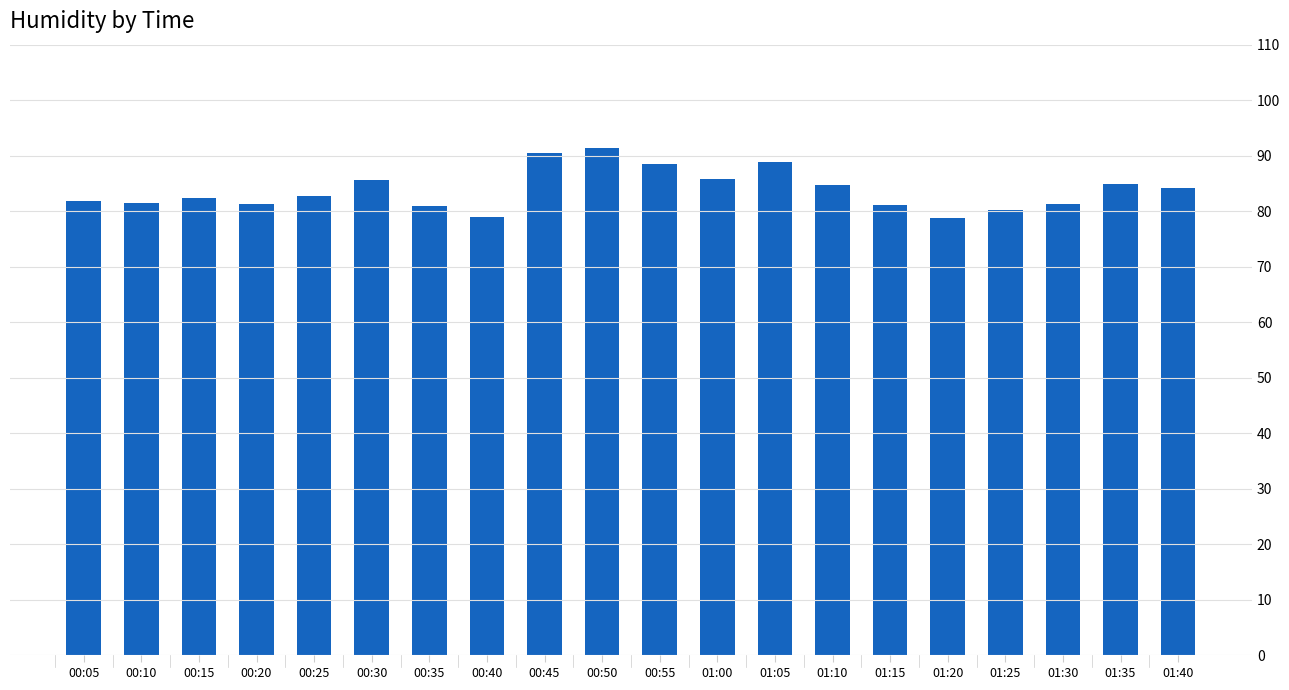

Which category has the lowest value across all series?

01:20